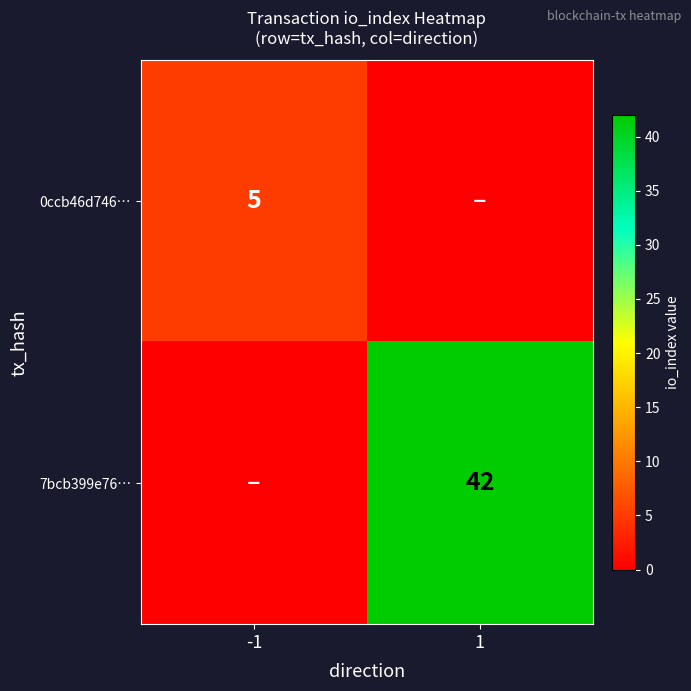

The value of 7bcb399e76… at 1 is 63. True or false?

False